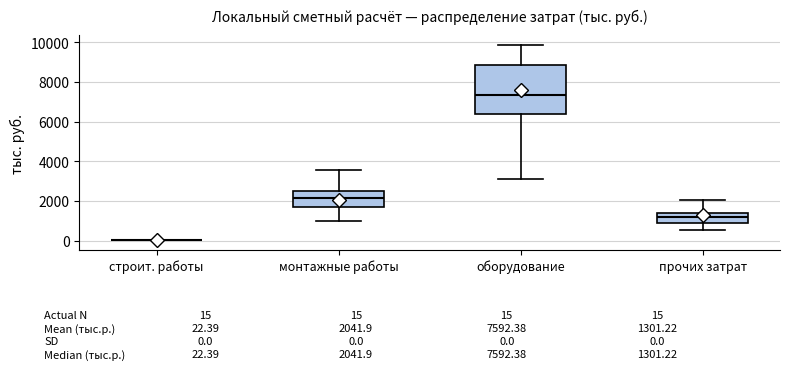

Which box is the tallest, from its lower edge to its upper edge?

оборудование